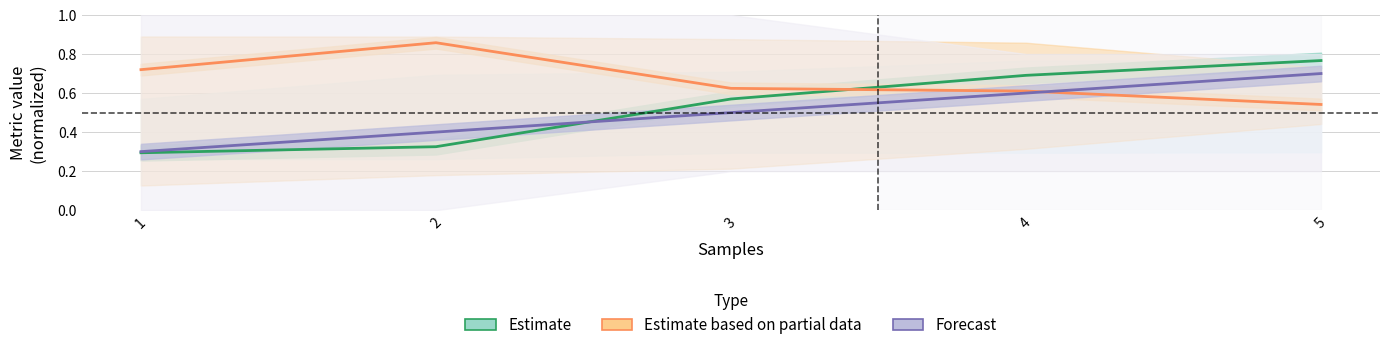

What is the sum of the Estimate based on partial data values at 1 and 5?

1.3